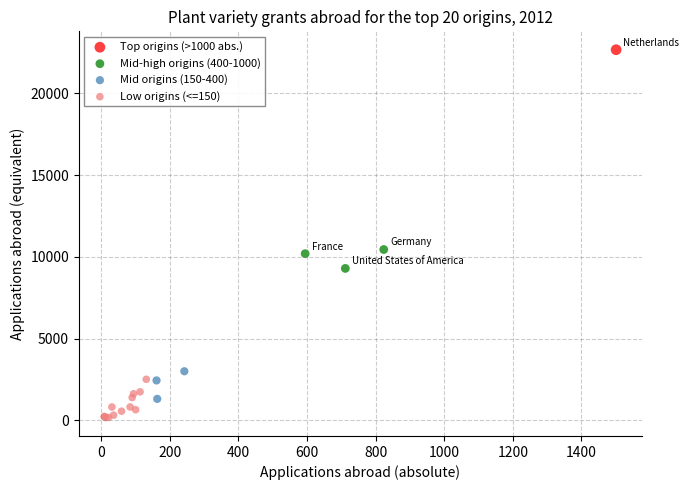

Which series contains the lowest Y value?

Low origins (<=150)